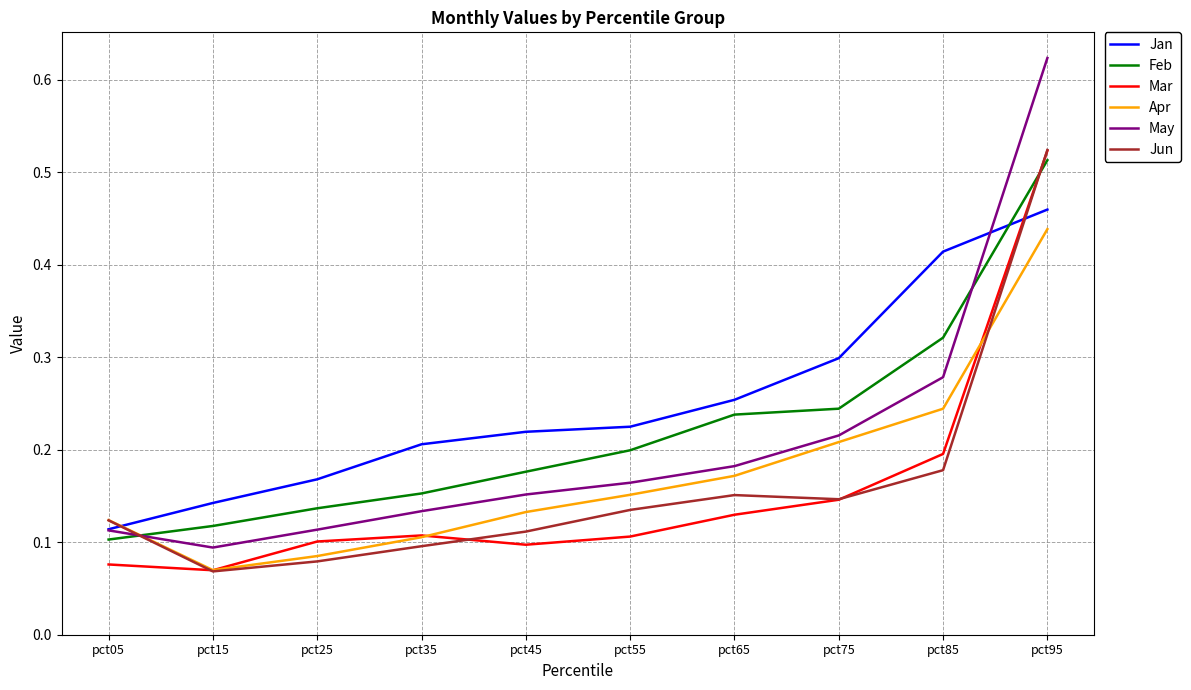

Which series has the widest spread of values?

May